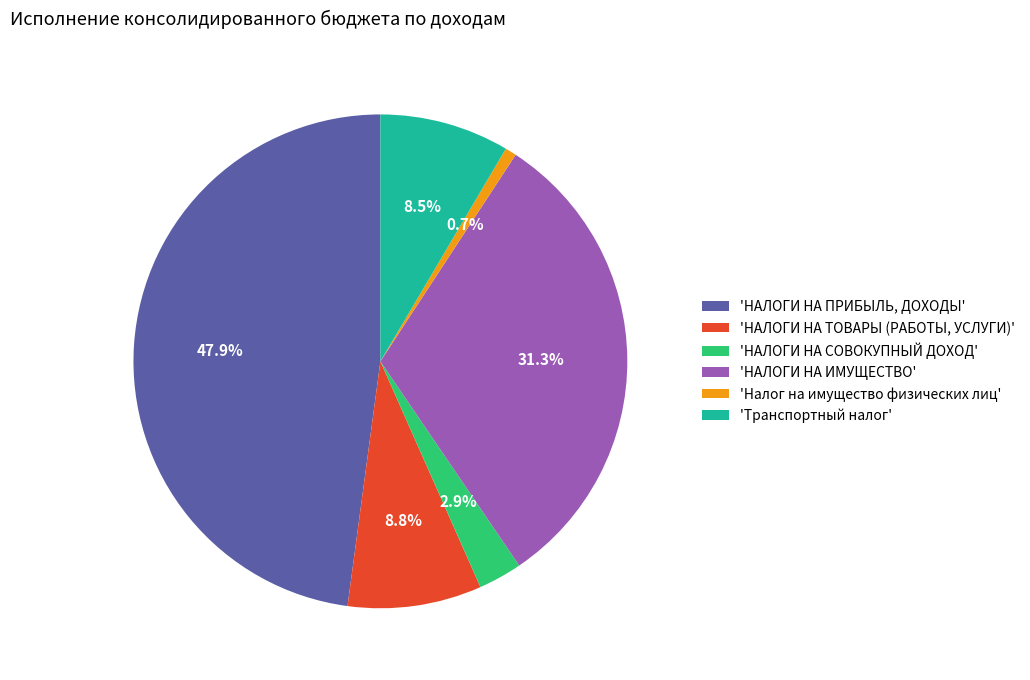

What is the total percentage of 'НАЛОГИ НА СОВОКУПНЫЙ ДОХОД' and 'Налог на имущество физических лиц'?

3.6%